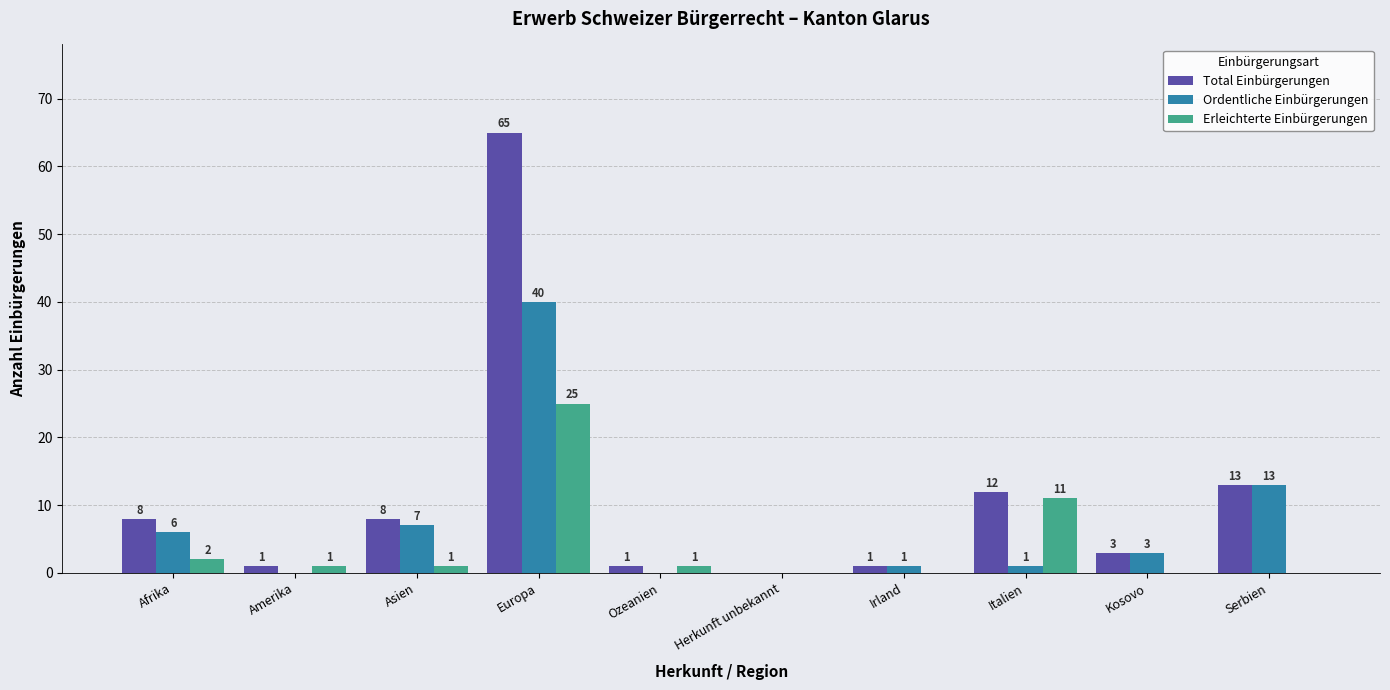

Where is Ordentliche Einbürgerungen nearest to the value 20?

Serbien